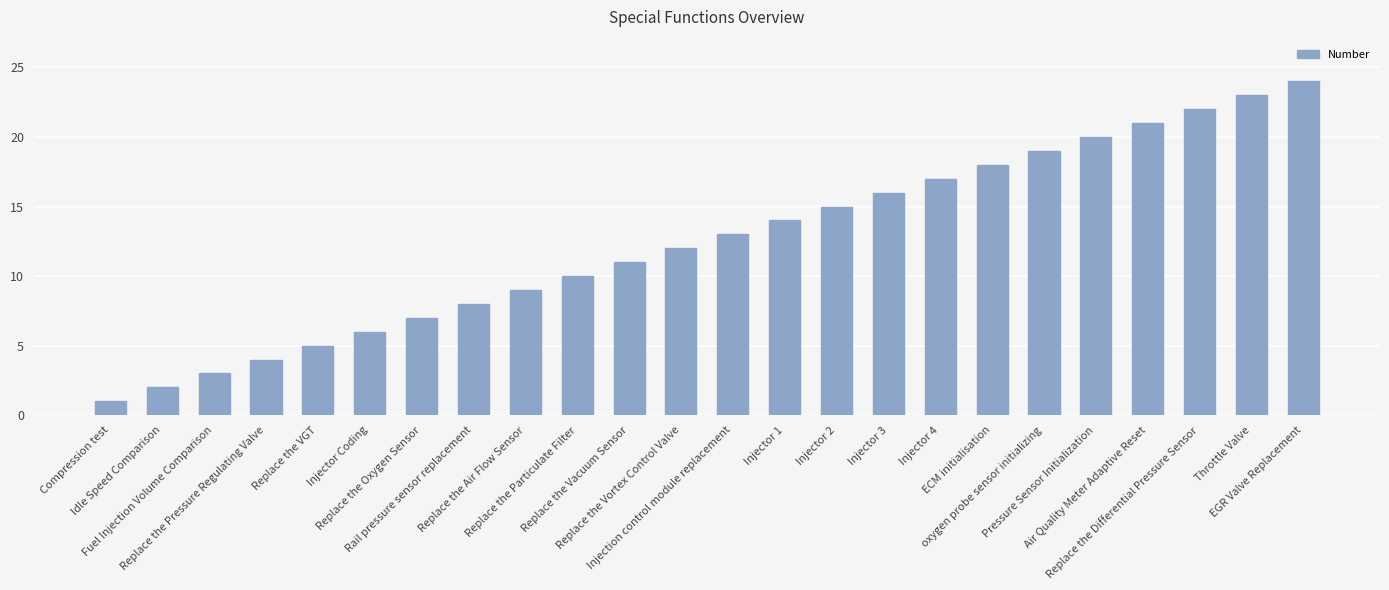

True or false: the data shows 7 at Replace the Oxygen Sensor.

True